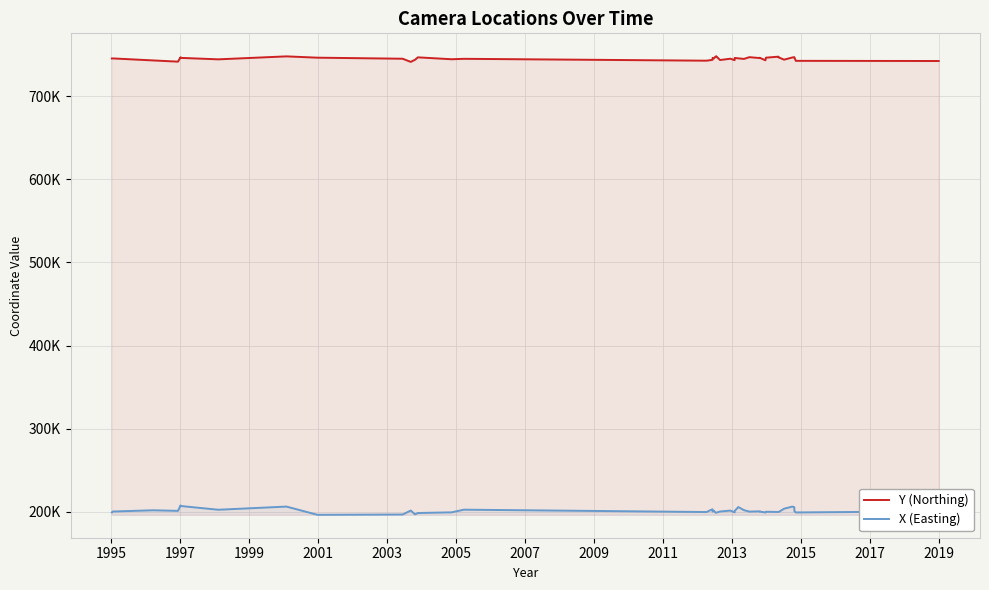

What is the difference between the second highest and second lowest values in the X (Easting) series?

10259.6